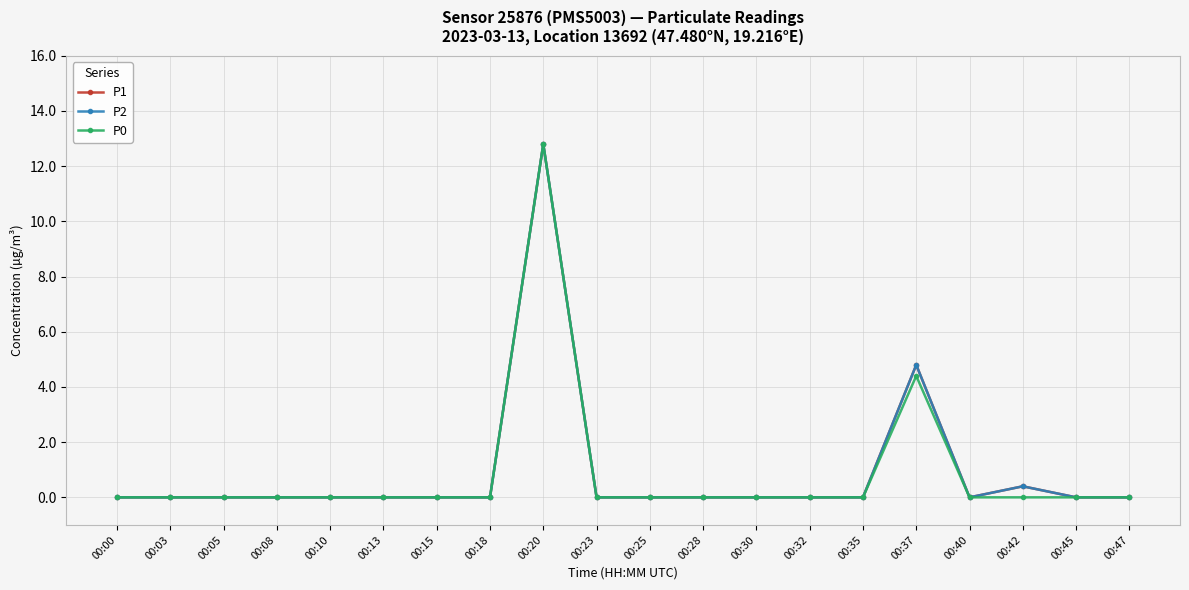

True or false: P2 and P0 cross at least once.

False